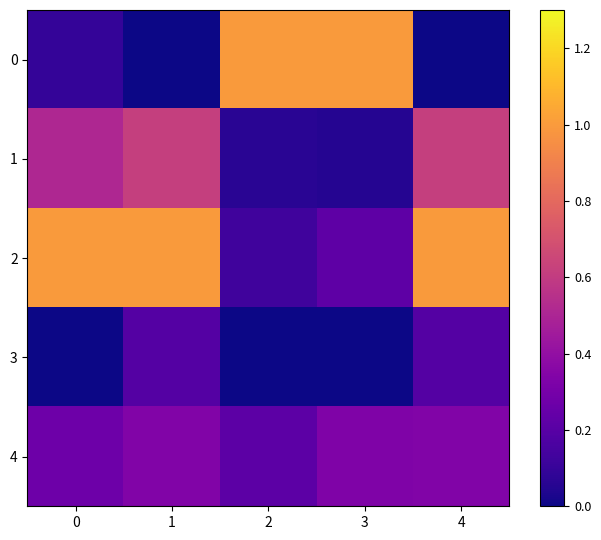

Reading left to right, transcribe all the data shown in this chart.

0: 0=0.1	1=0.0	2=1.0	3=1.0	4=0.0
1: 0=0.5	1=0.6	2=0.1	3=0.1	4=0.6
2: 0=1.0	1=1.0	2=0.1	3=0.2	4=1.0
3: 0=0.0	1=0.2	2=0.0	3=0.0	4=0.2
4: 0=0.3	1=0.3	2=0.2	3=0.3	4=0.3